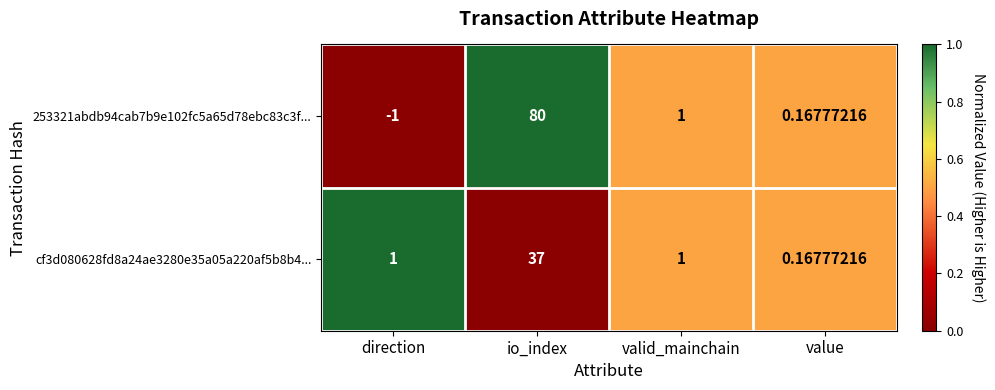

Is the value of cf3d080628fd8a24ae3280e35a05a220af5b8b4... at direction greater than the value of 253321abdb94cab7b9e102fc5a65d78ebc83c3f... at value?

Yes